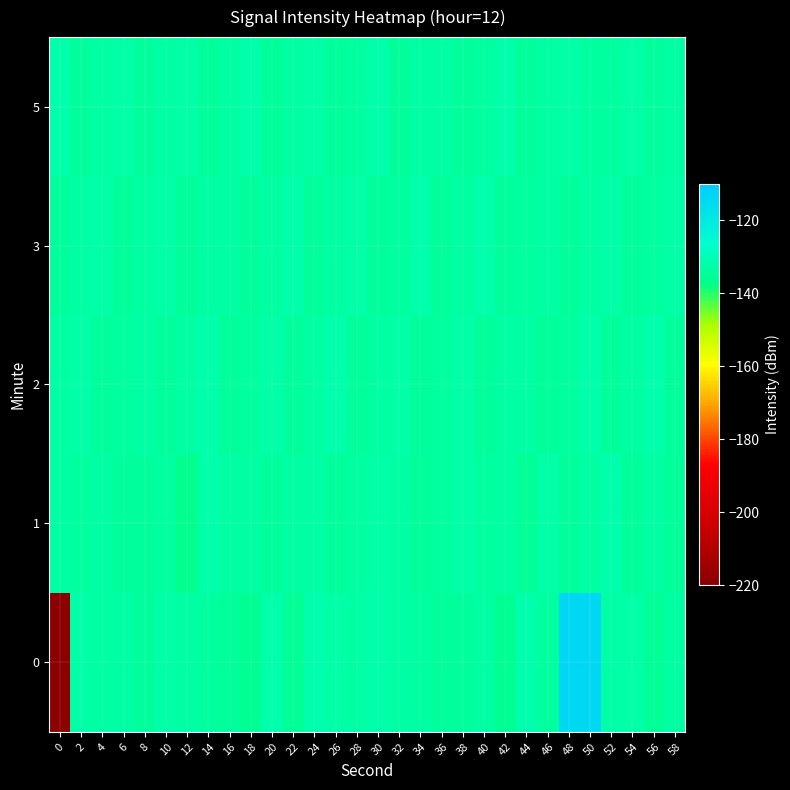

Which has a higher value, 14 or 0?

14